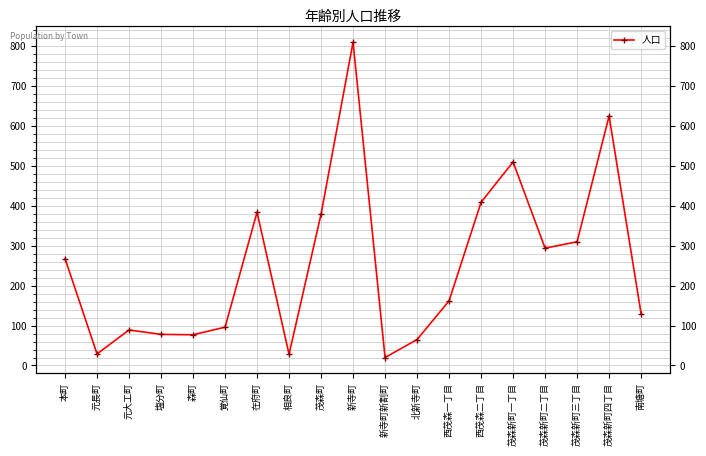

True or false: the data shows 484 at 茂森新町三丁目.

False